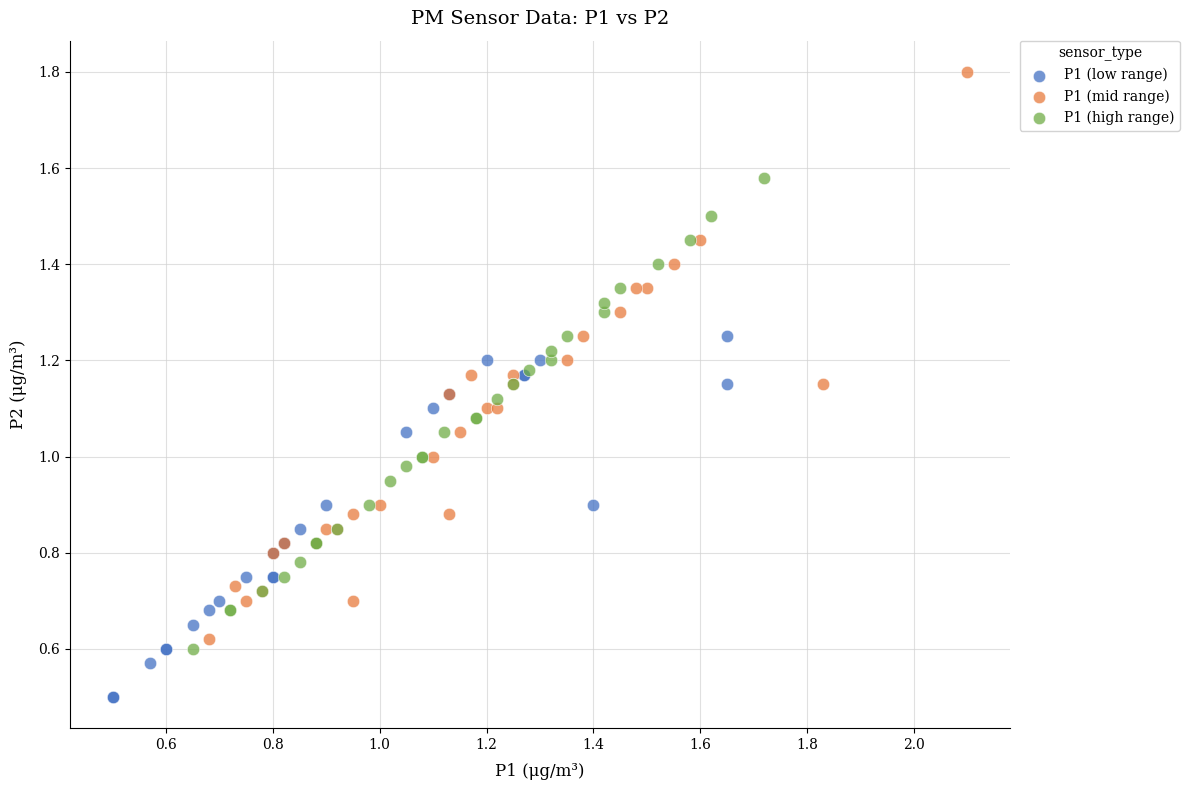

Which series has the widest spread of Y values?

P1 (mid range)